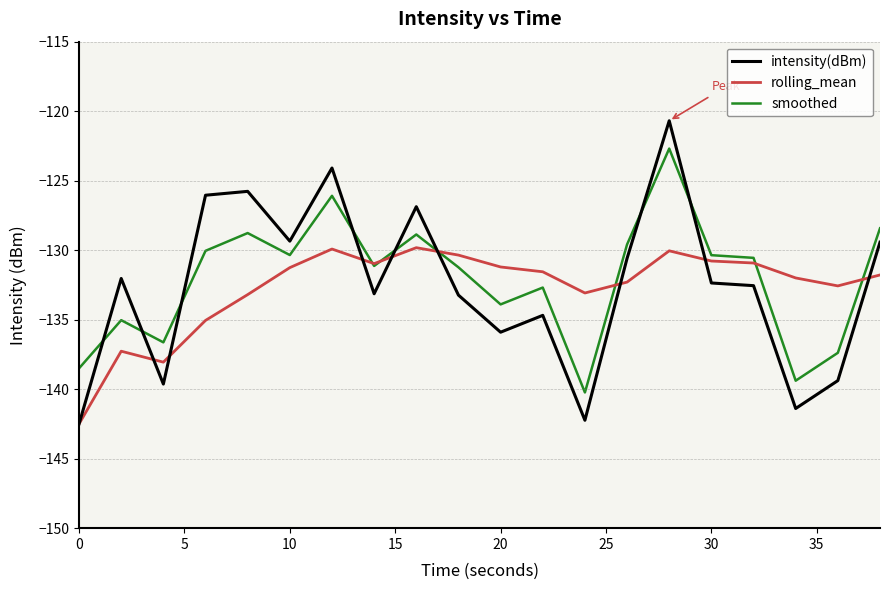

Which series ends up on top after the final intersection of rolling_mean and smoothed?

smoothed